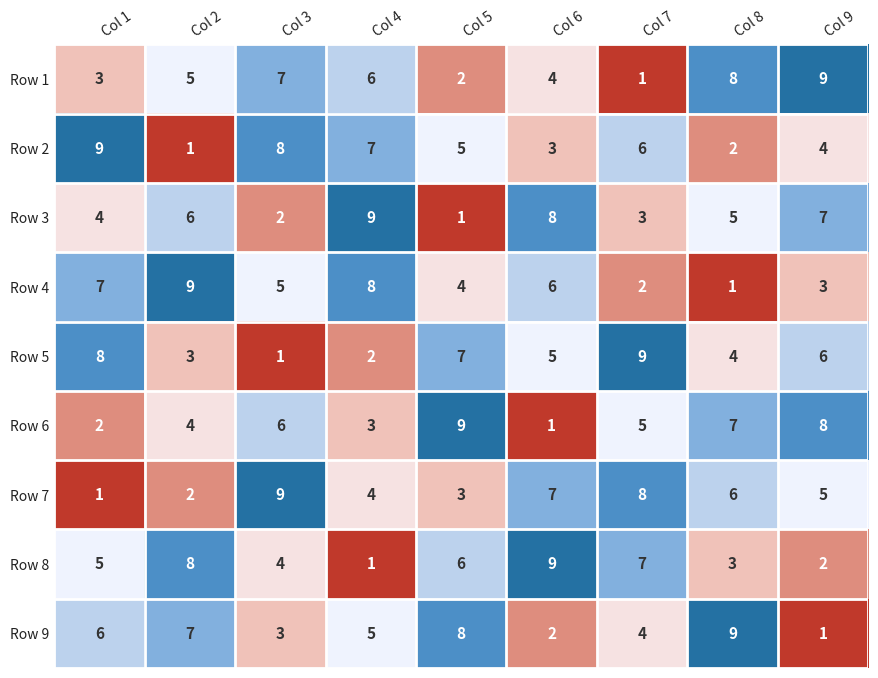

Count the Row 7 values in the range 3 to 7.

5